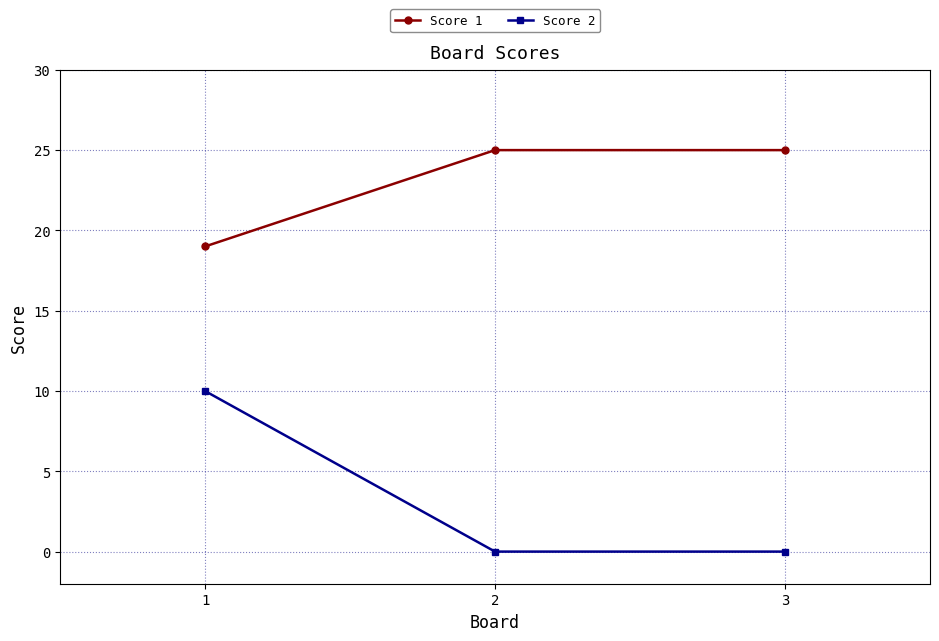

Which series has the widest spread of values?

Score 2